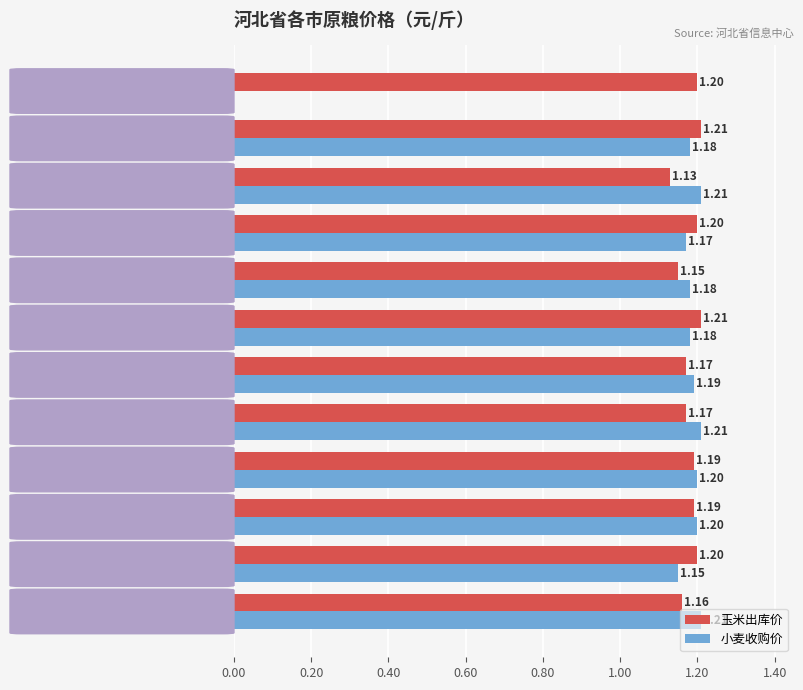

What is the sum of all 玉米出库价 values?

14.2